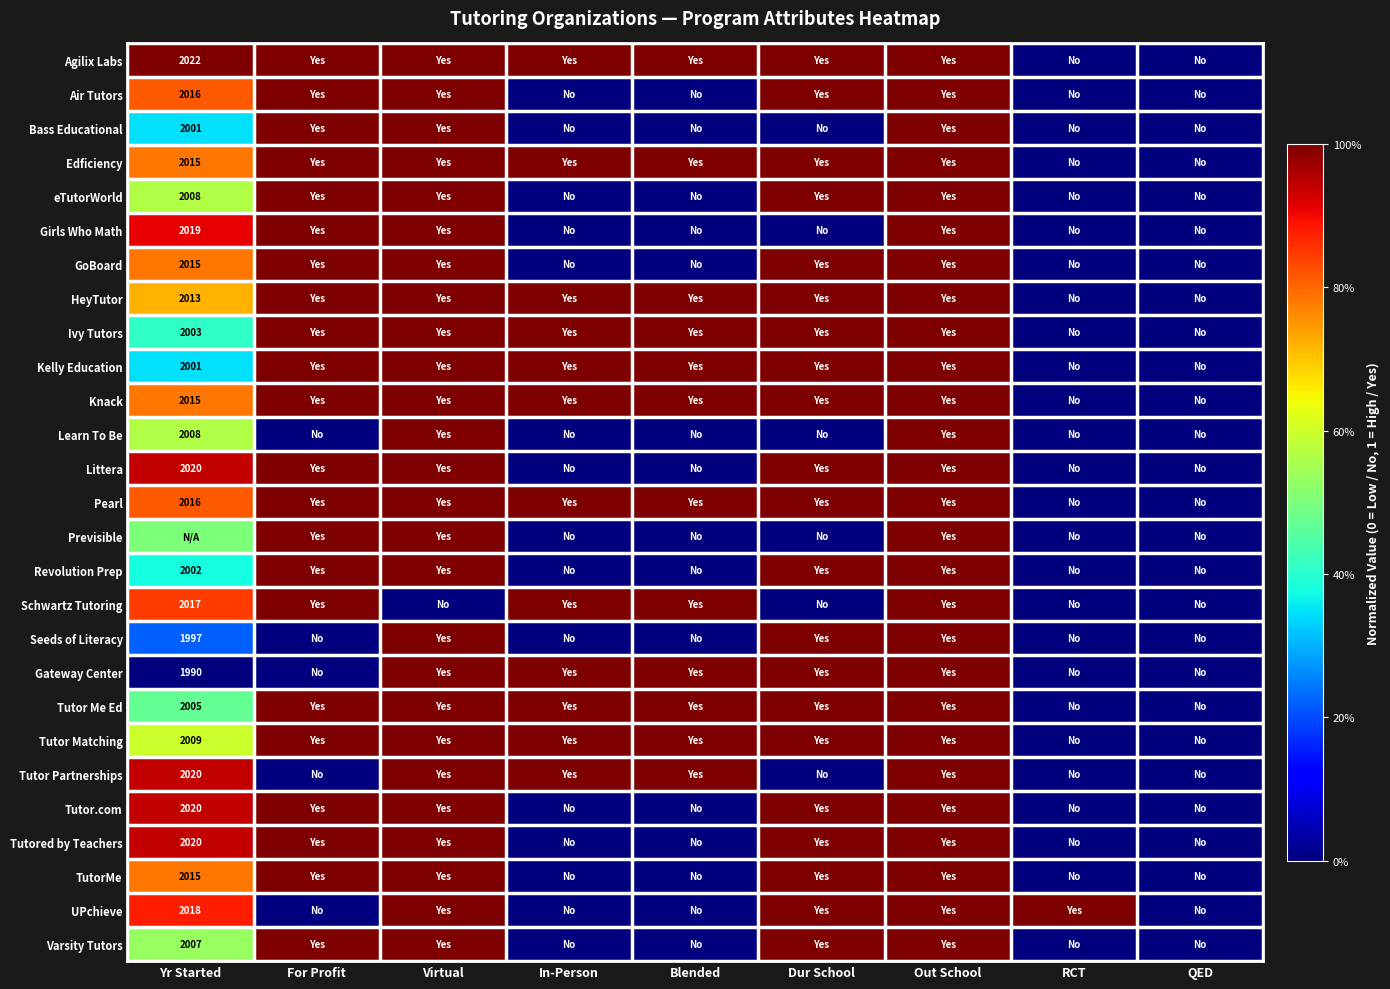

True or false: Littera has a value of 0.0 at RCT.

True